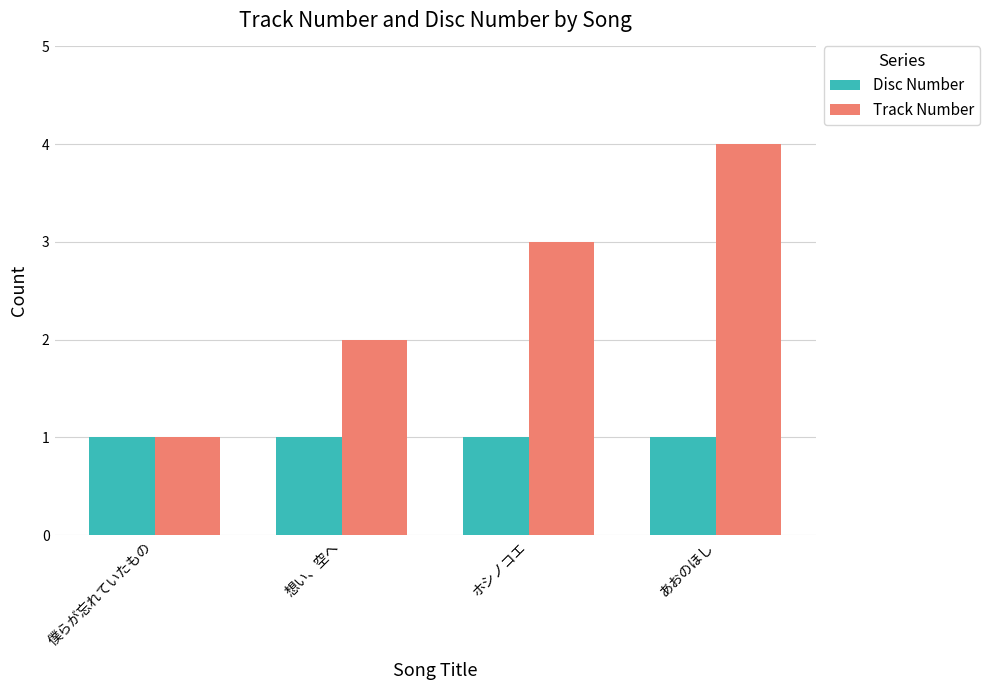

What are all the series names shown in the legend?

Disc Number, Track Number